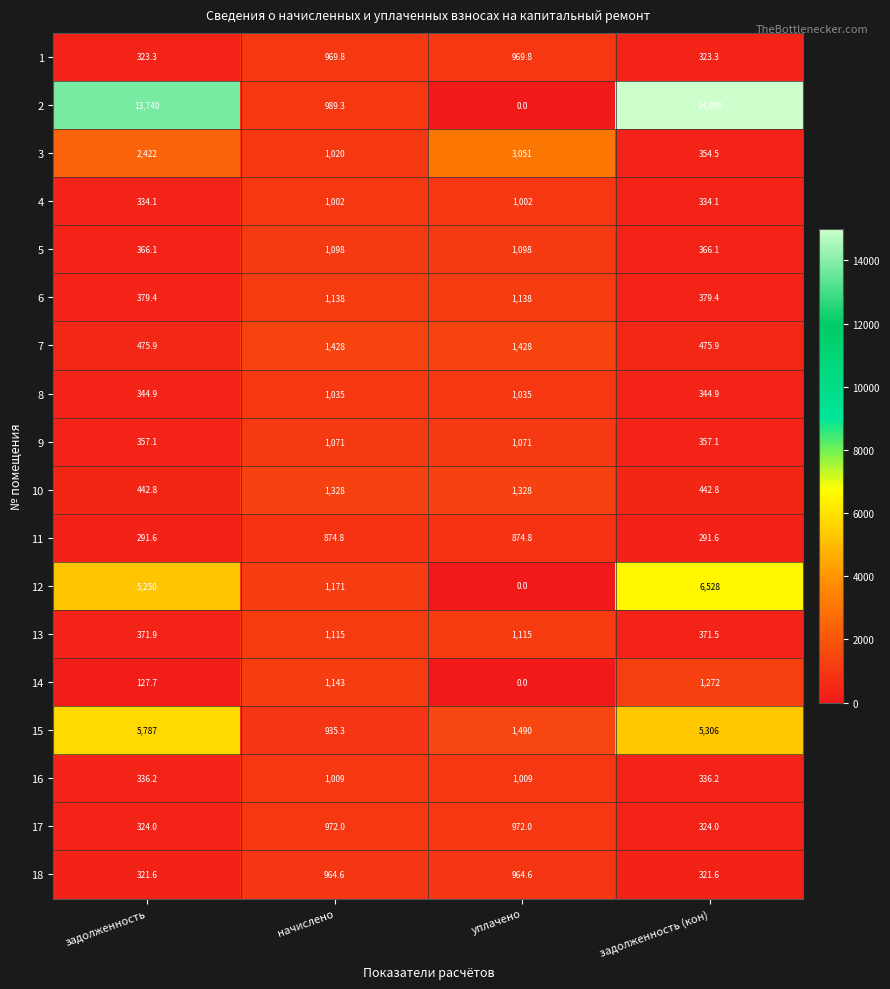

At how many categories does at least one series exceed 8538?

2